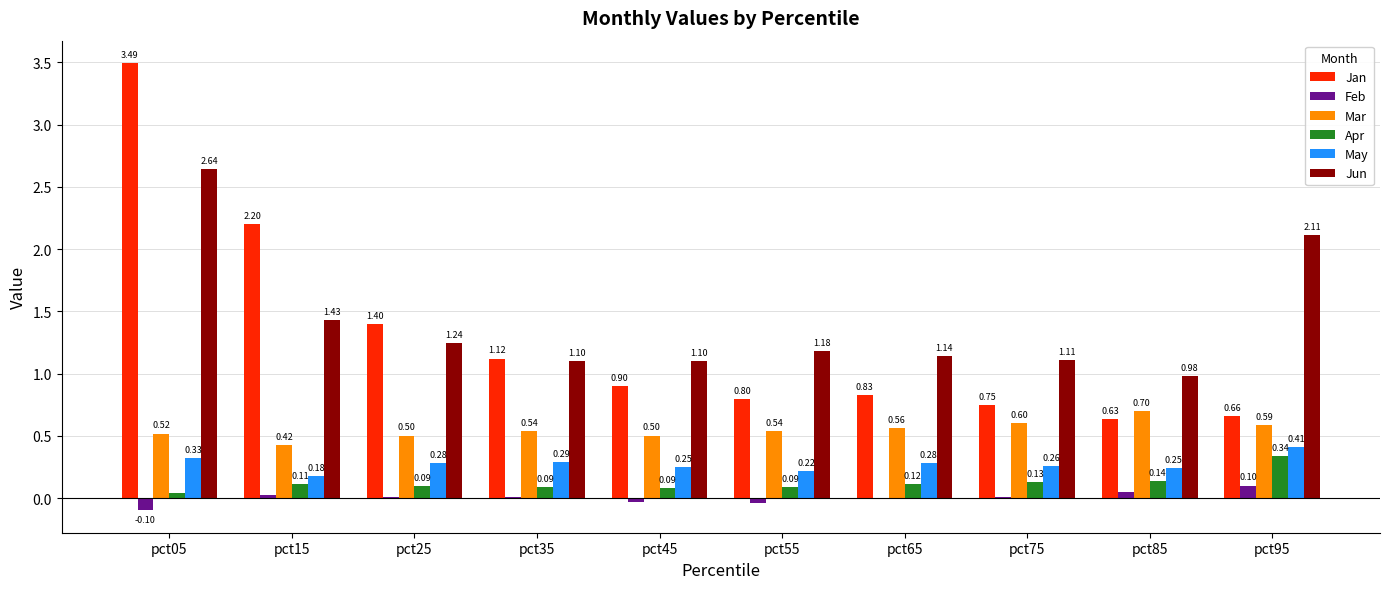

Which series changed the most between pct15 and pct45?

Jan